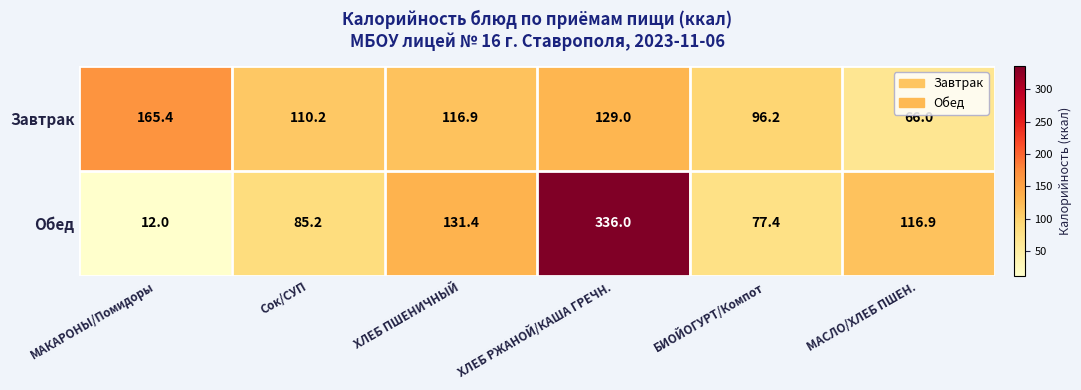

Which category has the highest value in the Обед series?

ХЛЕБ РЖАНОЙ/КАША ГРЕЧН.